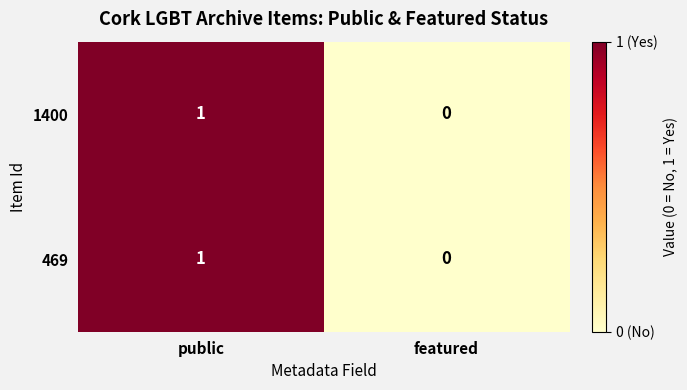

Where is 469 nearest to the value 0?

featured